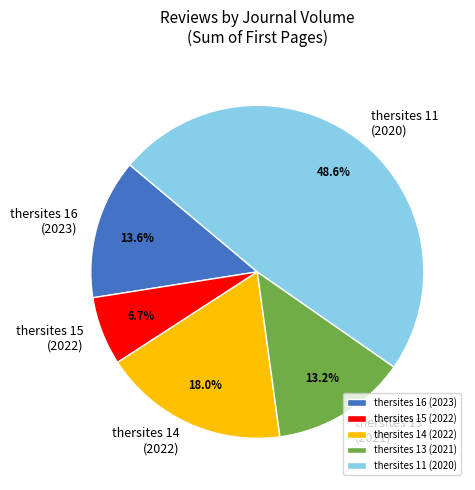

Which has a higher value, thersites 13 (2021) or thersites 14 (2022)?

thersites 14 (2022)